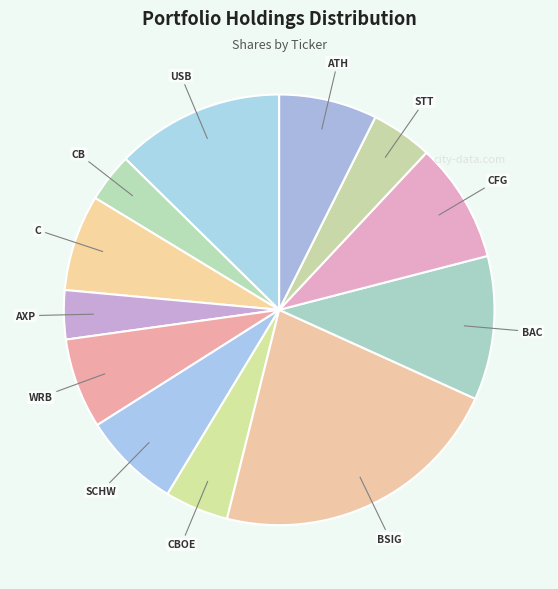

Count the number of slices in the pie.

12